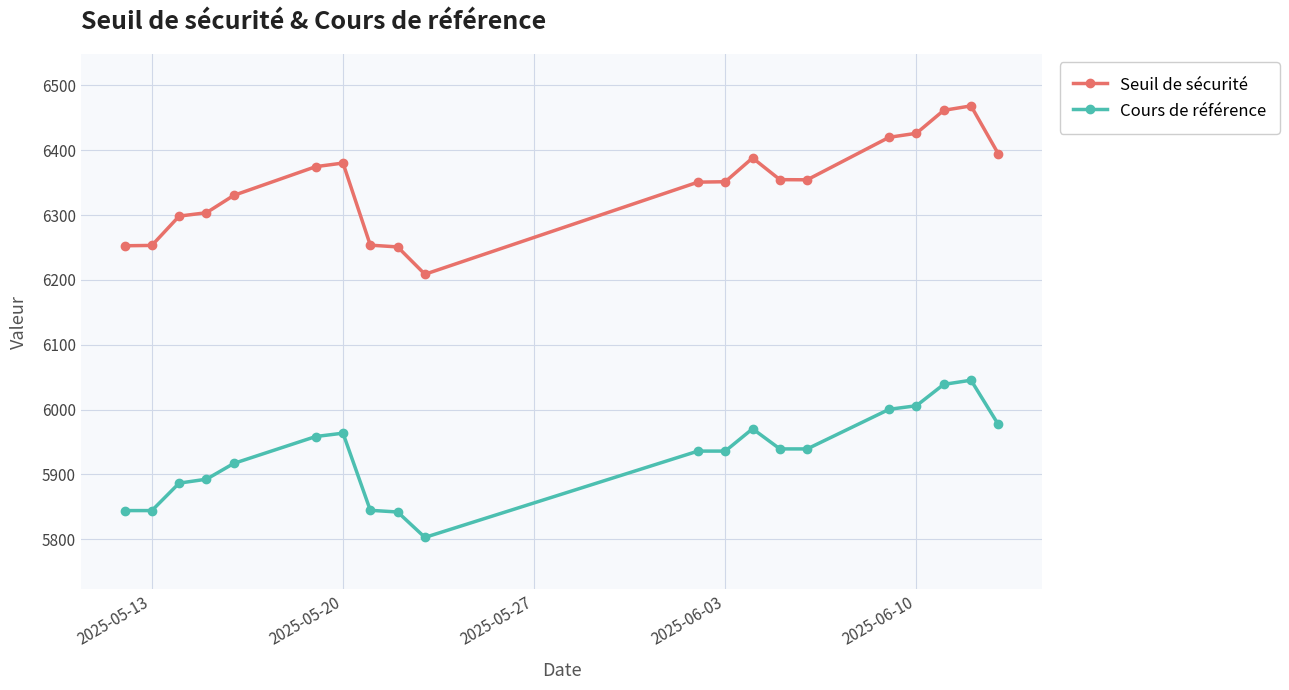

Which series has the largest range (max minus min)?

Seuil de sécurité